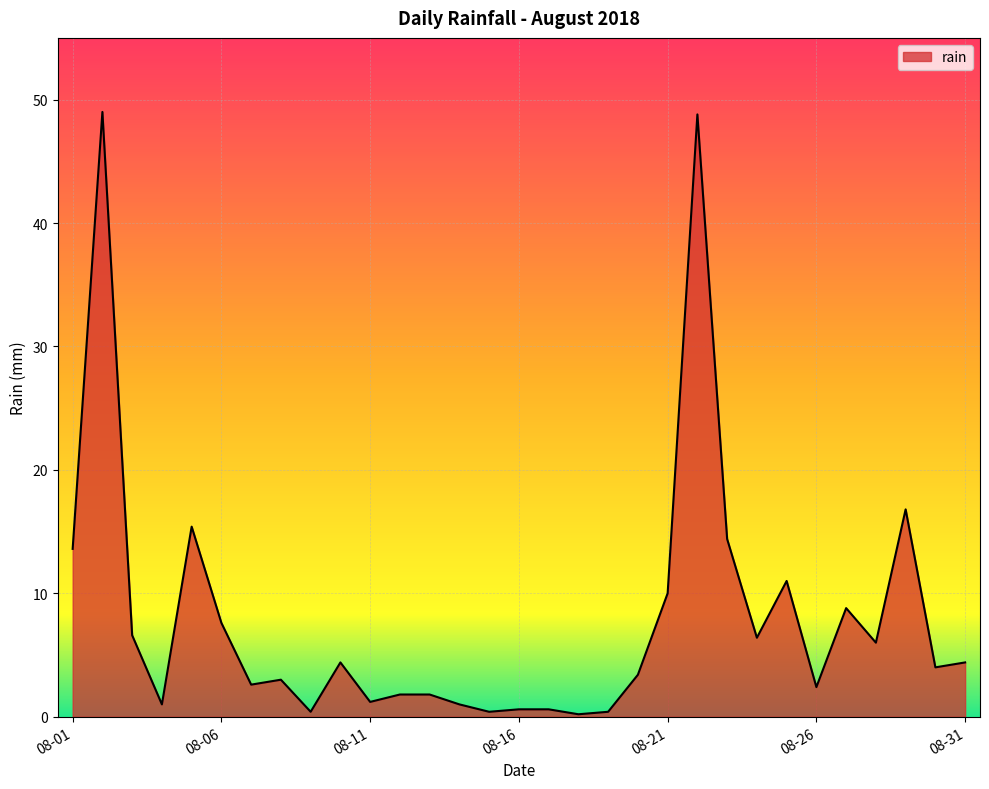

What is the greatest value displayed?

49.0